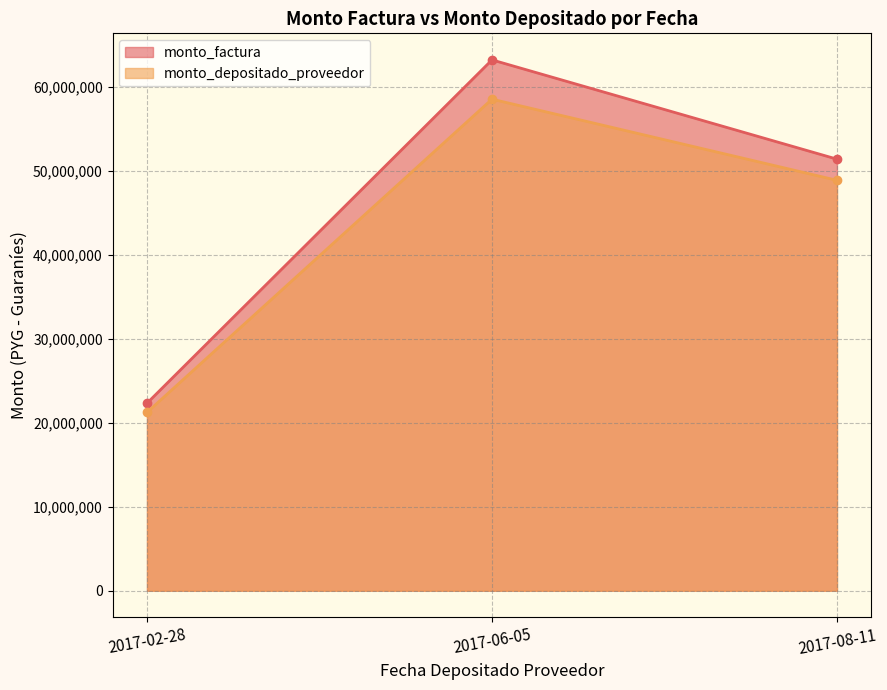

What is the label of the 3rd point from the right?

2017-02-28